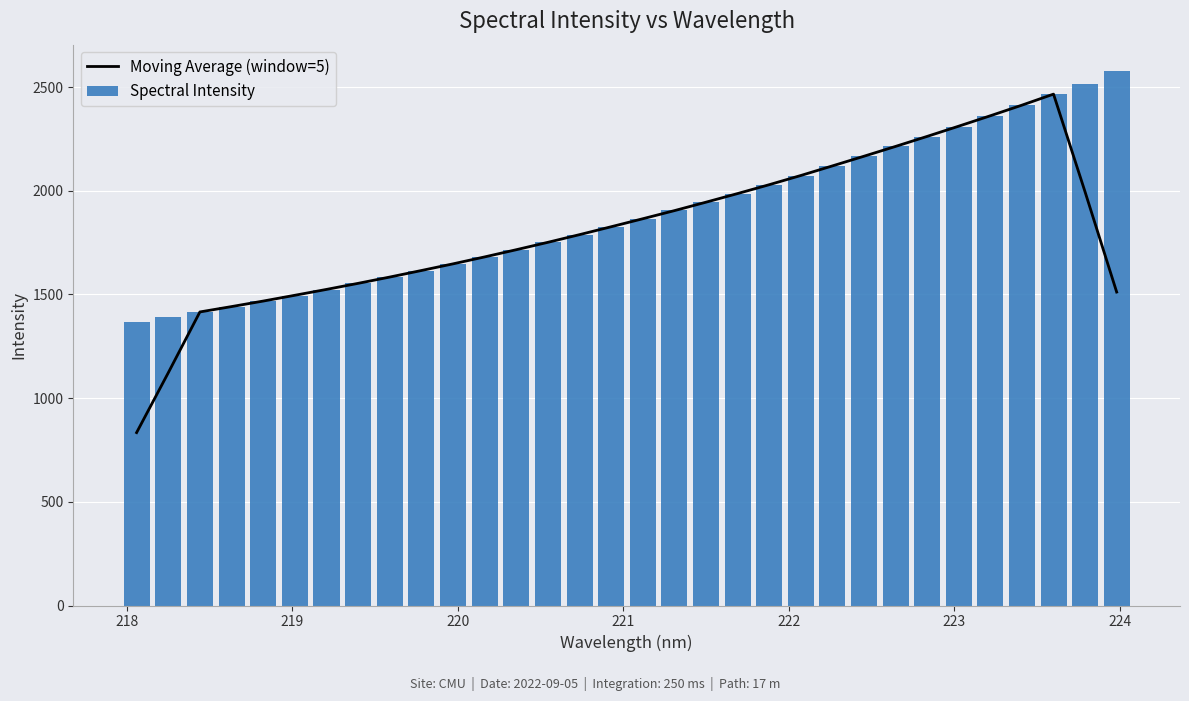

What is the difference between the maximum and minimum values in the Spectral Intensity series?

1210.7